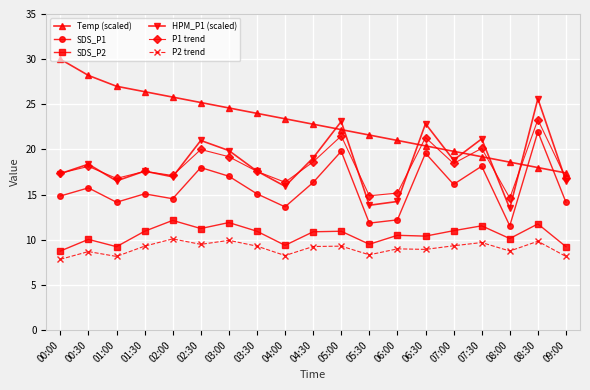

What is the label of the 3rd point from the left?

01:00